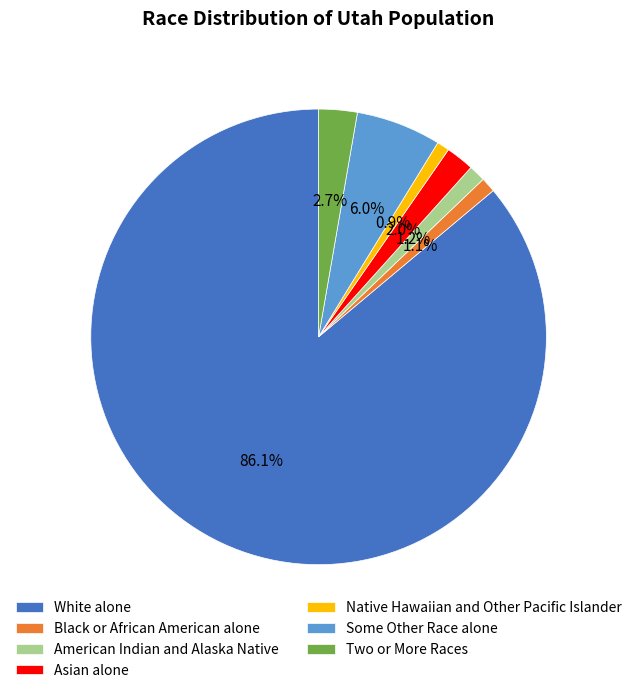

To the nearest percent, what is the combined percentage of White alone and Some Other Race alone?

92%